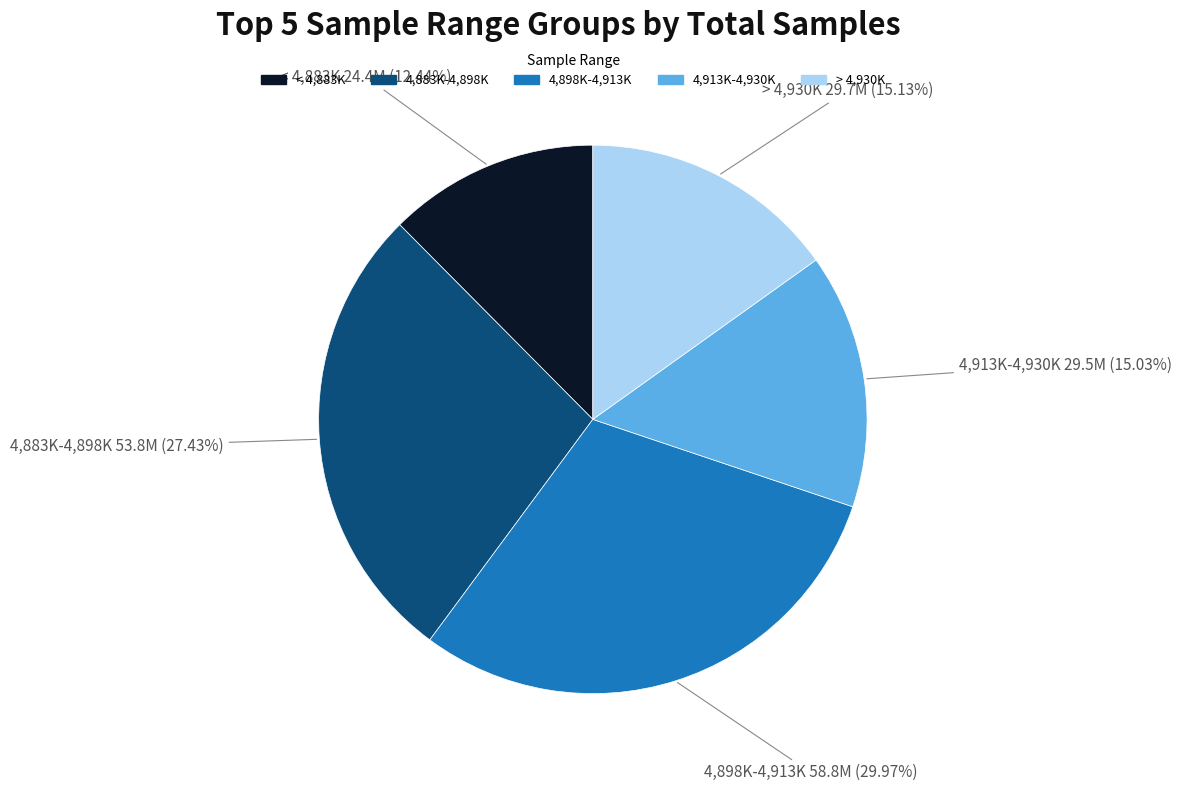

What is the smallest slice in the pie chart?

< 4,883K